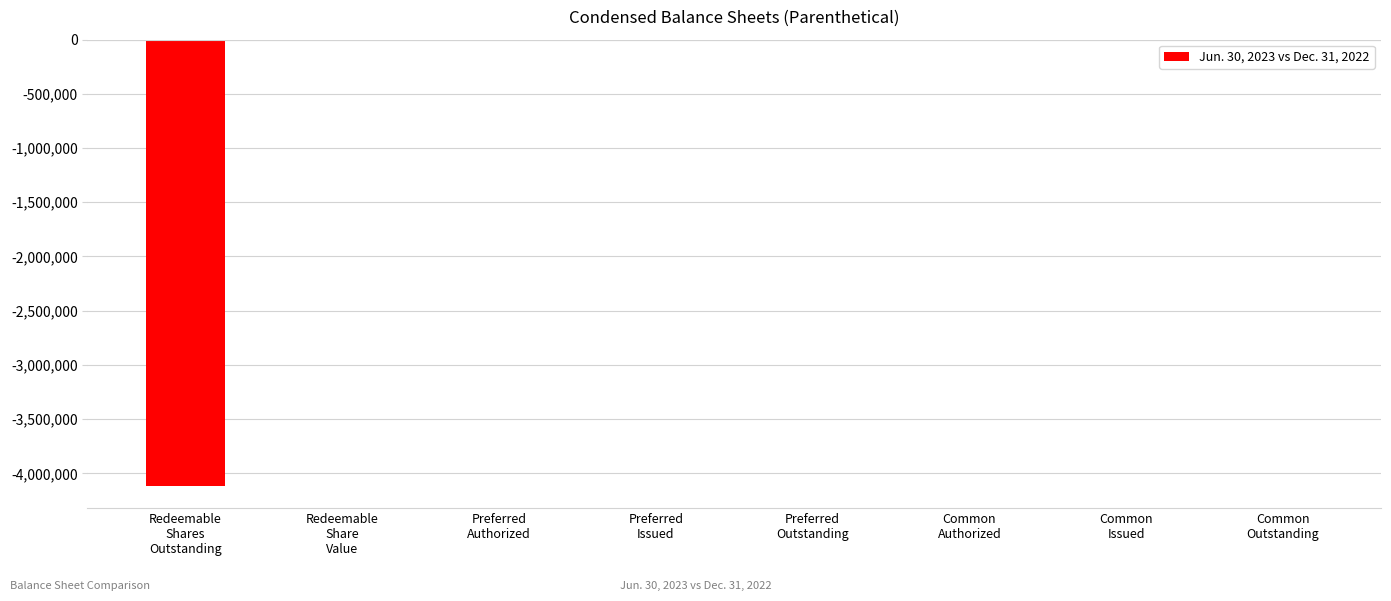

True or false: the data shows 2478519.2 at Common
Authorized.

False